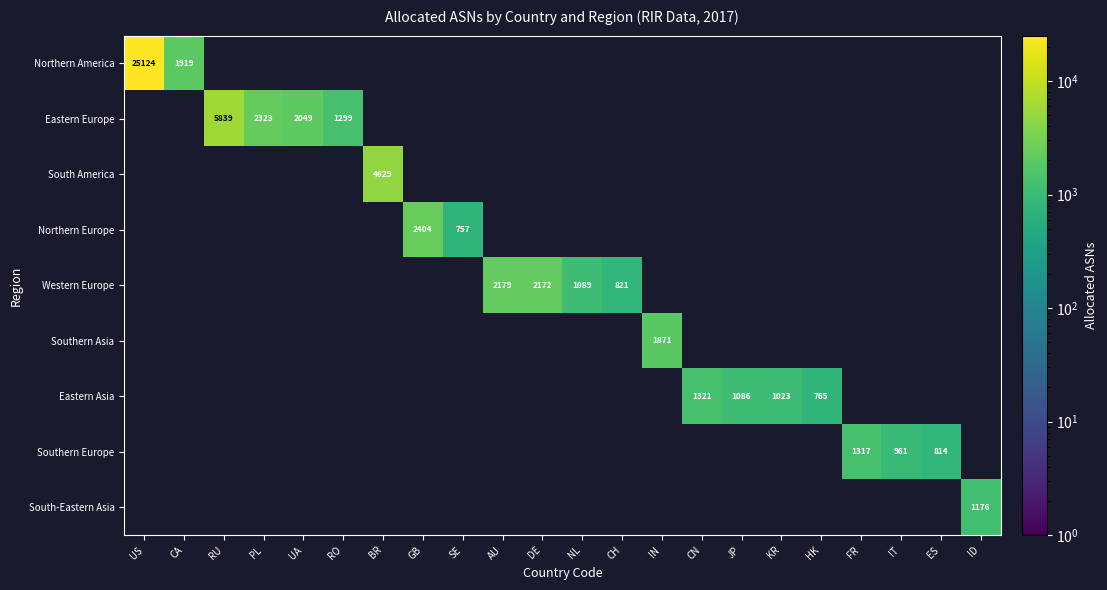

At how many categories does at least one series exceed 16623?

1